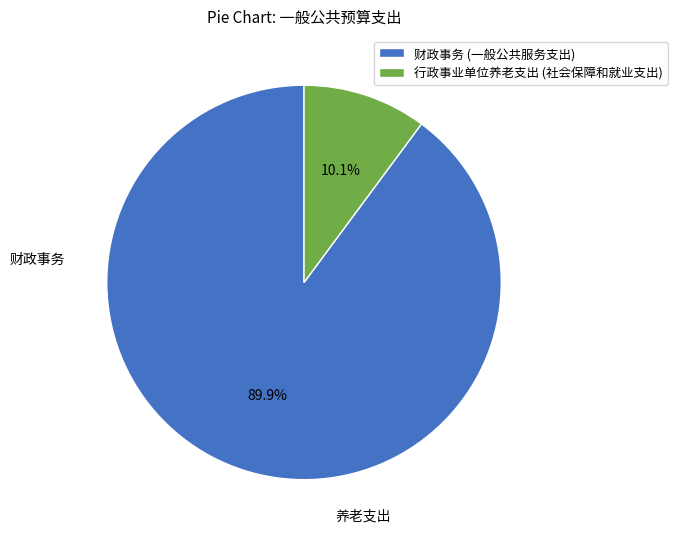

Which slice is the smallest?

行政事业单位养老支出 (社会保障和就业支出)